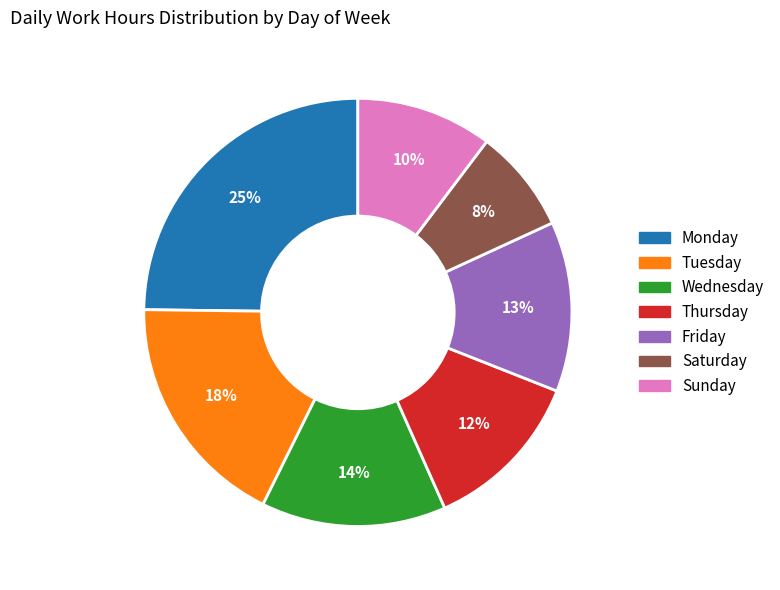

Count the number of slices in the pie.

7